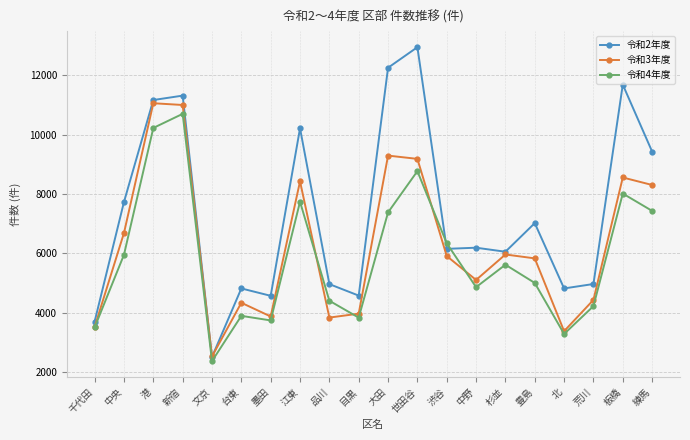

Is this an area chart (filled region under the line)?

No